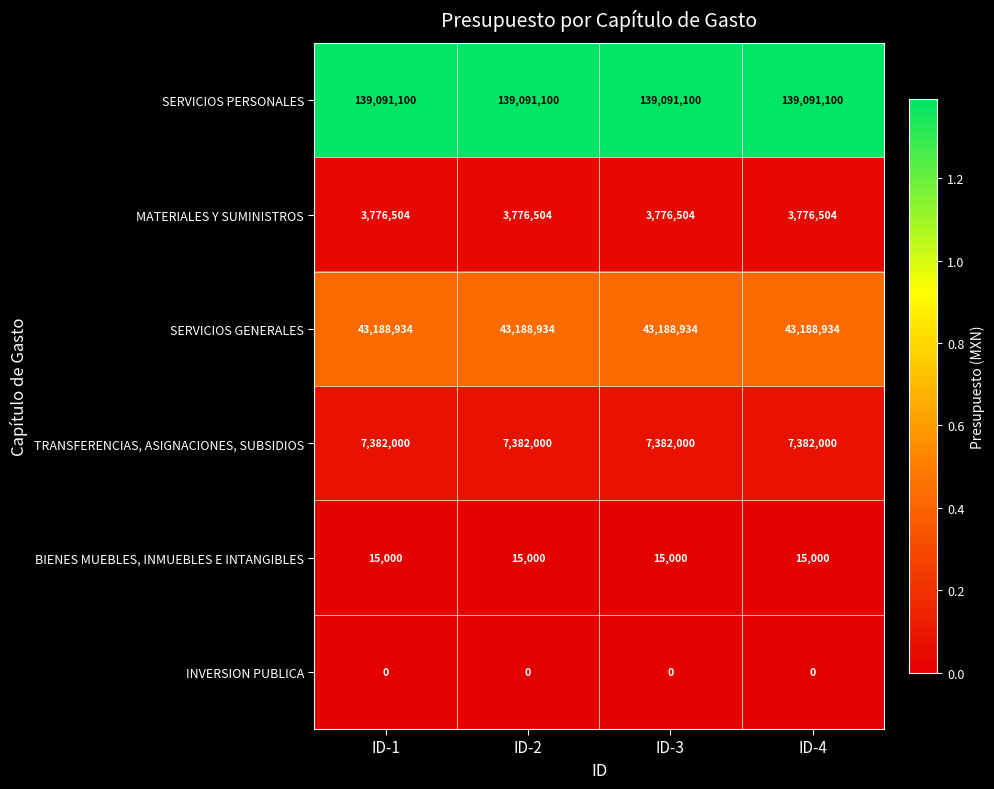

What is the lowest value of the BIENES MUEBLES, INMUEBLES E INTANGIBLES series?

15000